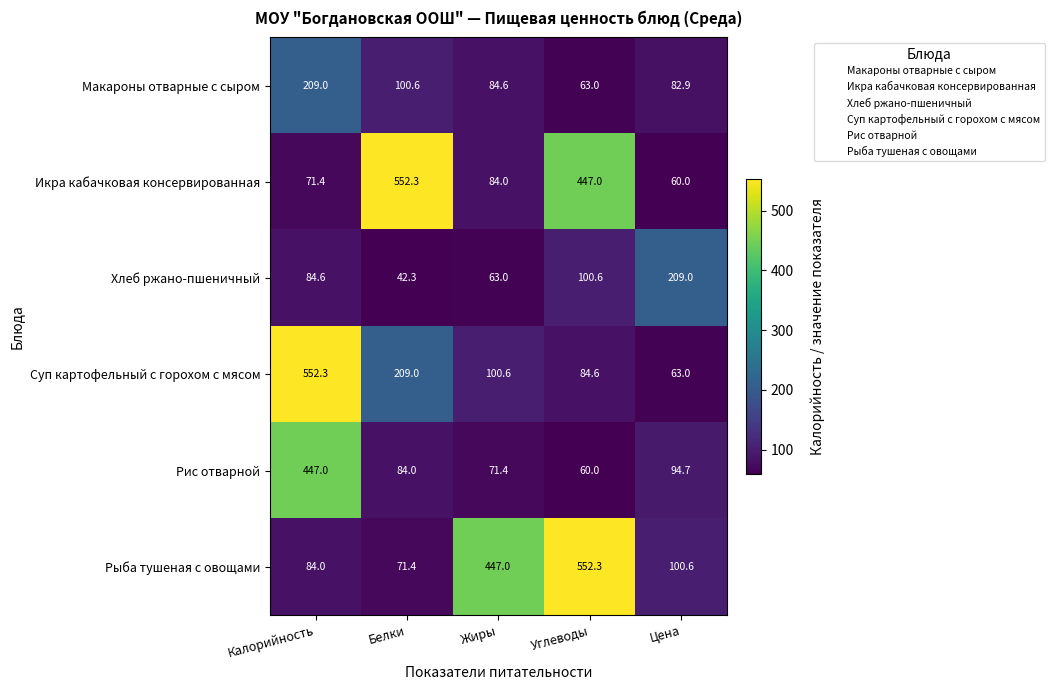

What is the minimum value shown in the chart?

42.3